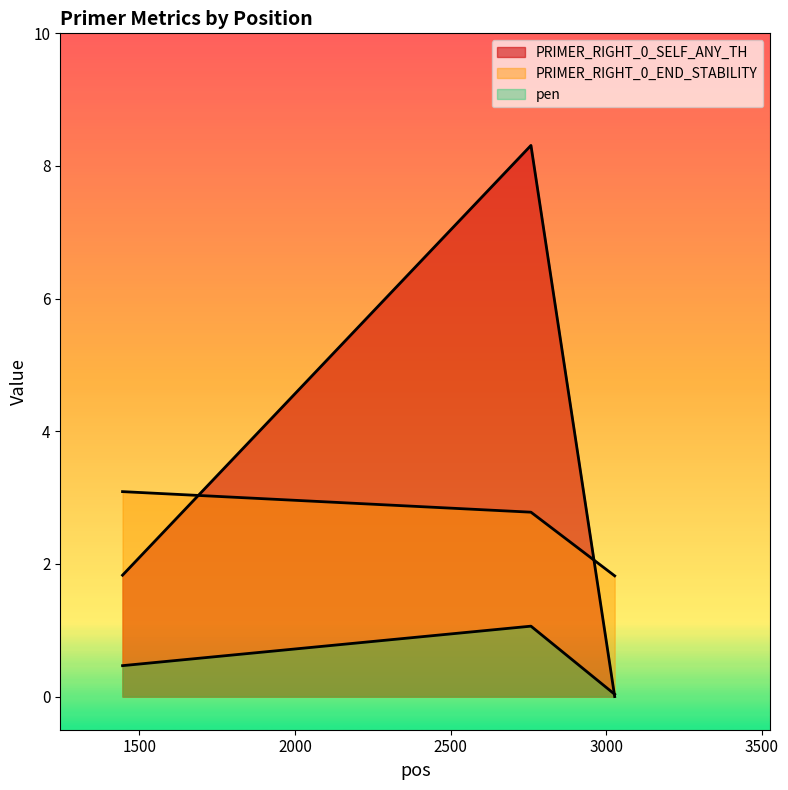

Rank the series by their maximum value, from highest to lowest.

PRIMER_RIGHT_0_SELF_ANY_TH, PRIMER_RIGHT_0_END_STABILITY, pen